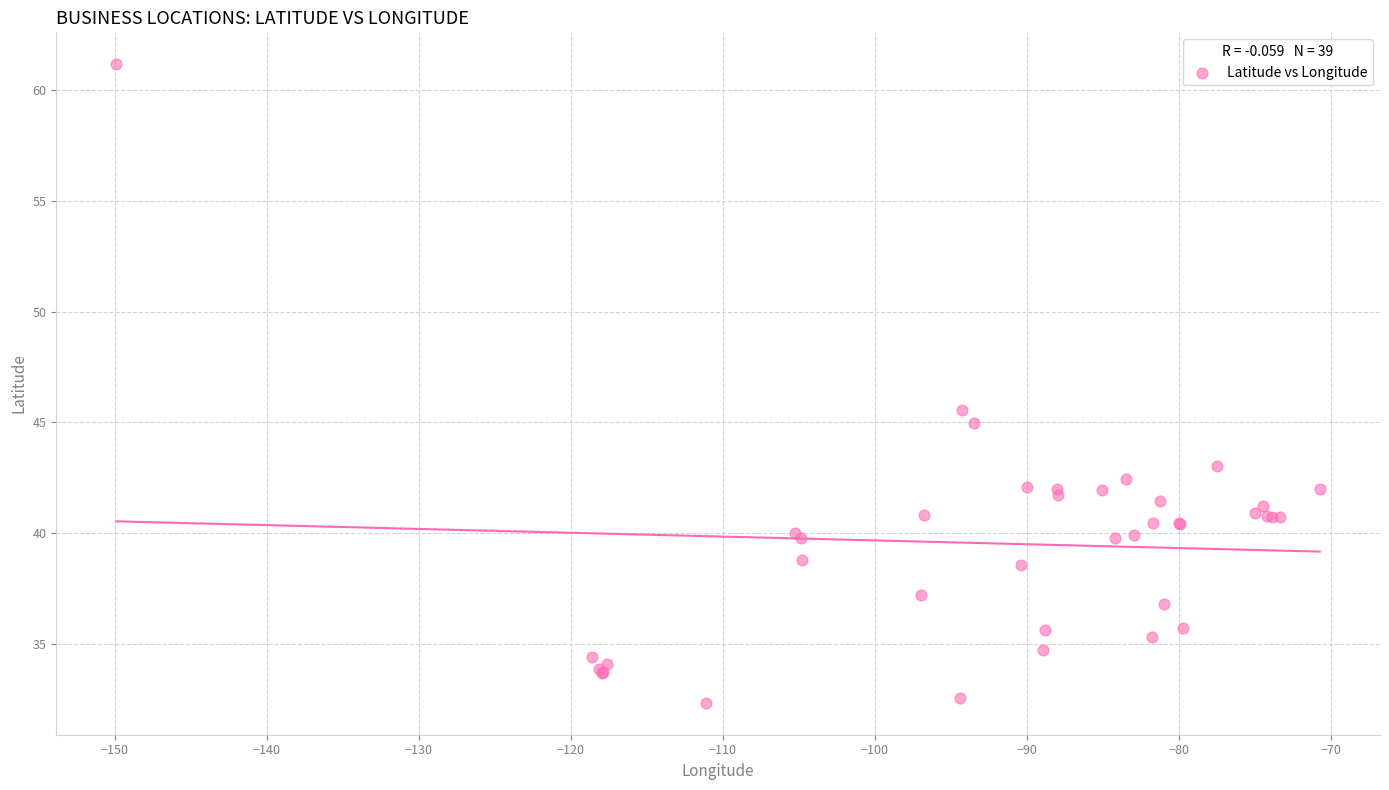

What Y value in the scatter plot is closest to 46?

45.6